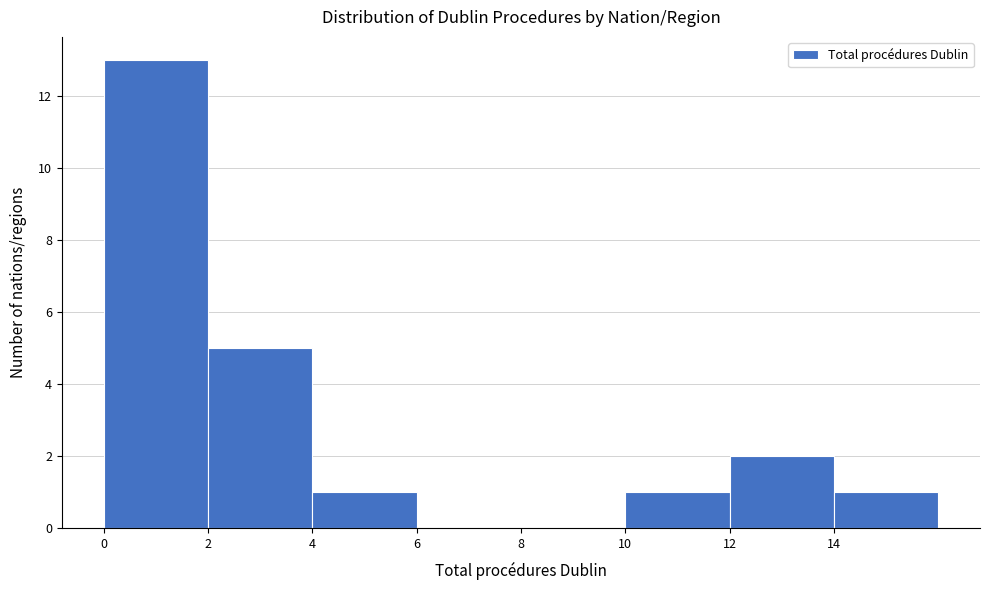

Which range on the x-axis has the tallest bar?

0 to 2